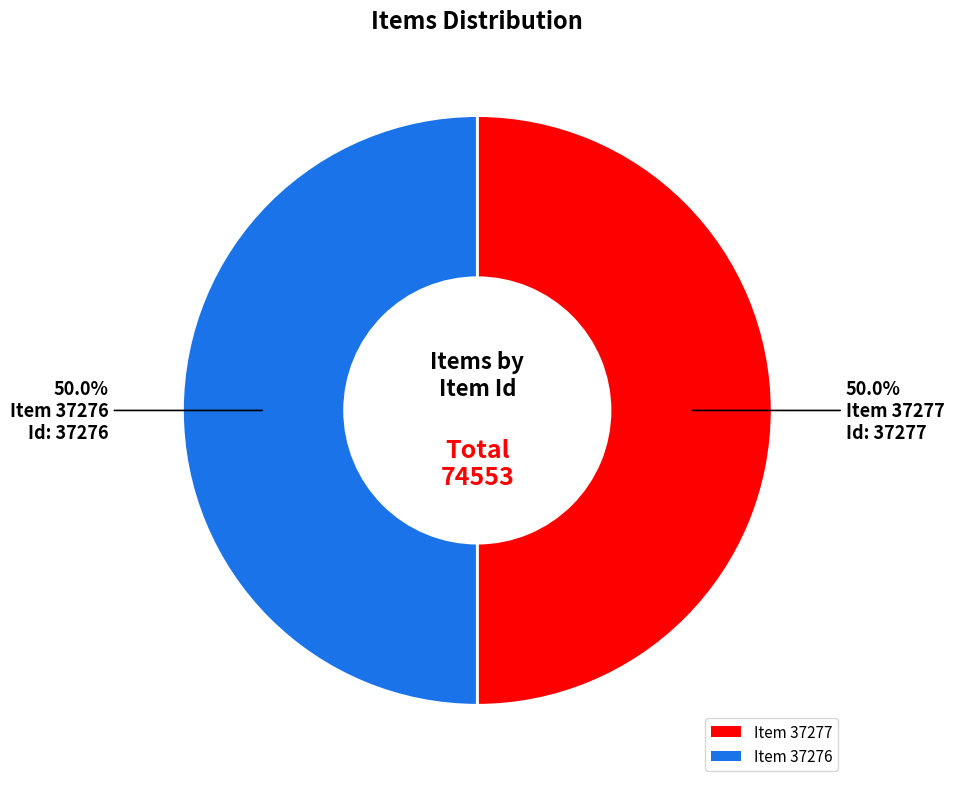

True or false: Item 37276 accounts for 57% of the total.

False